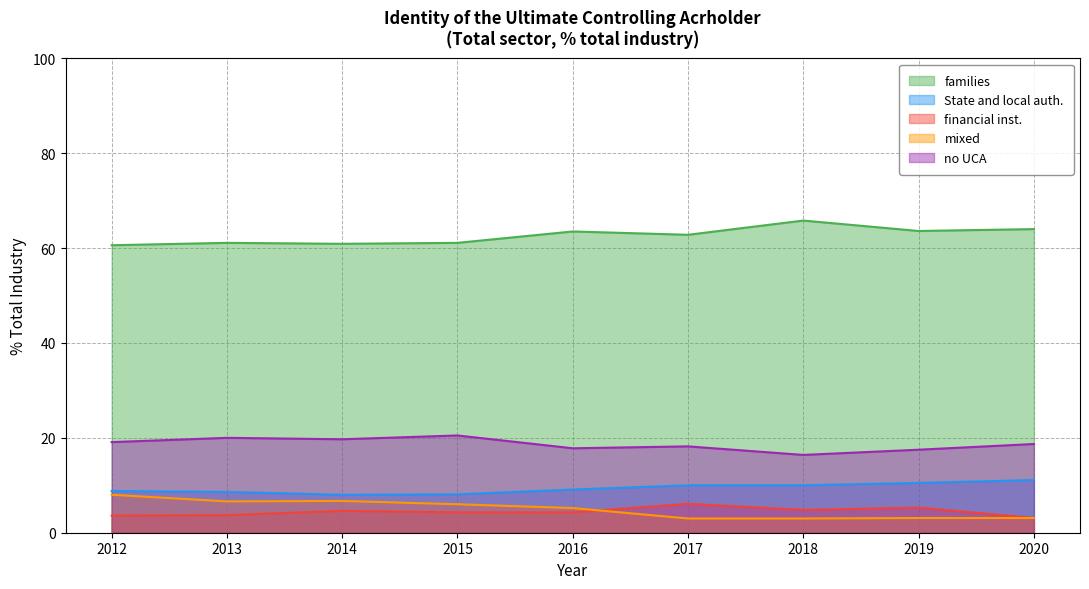

Between 2013 and 2020, which series saw the biggest shift?

mixed